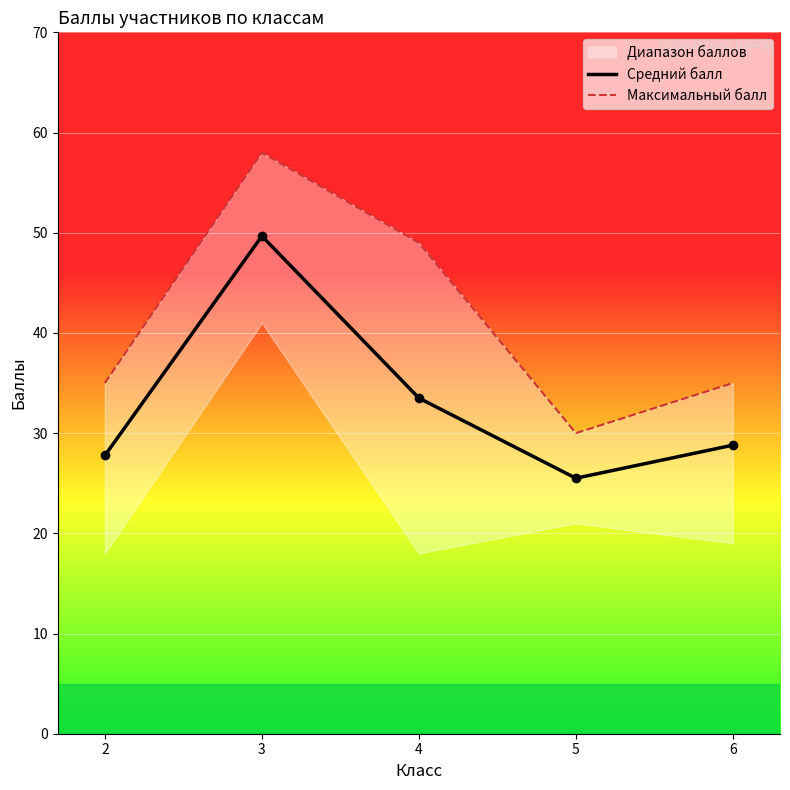

Which has a higher value, 6 or 4?

4